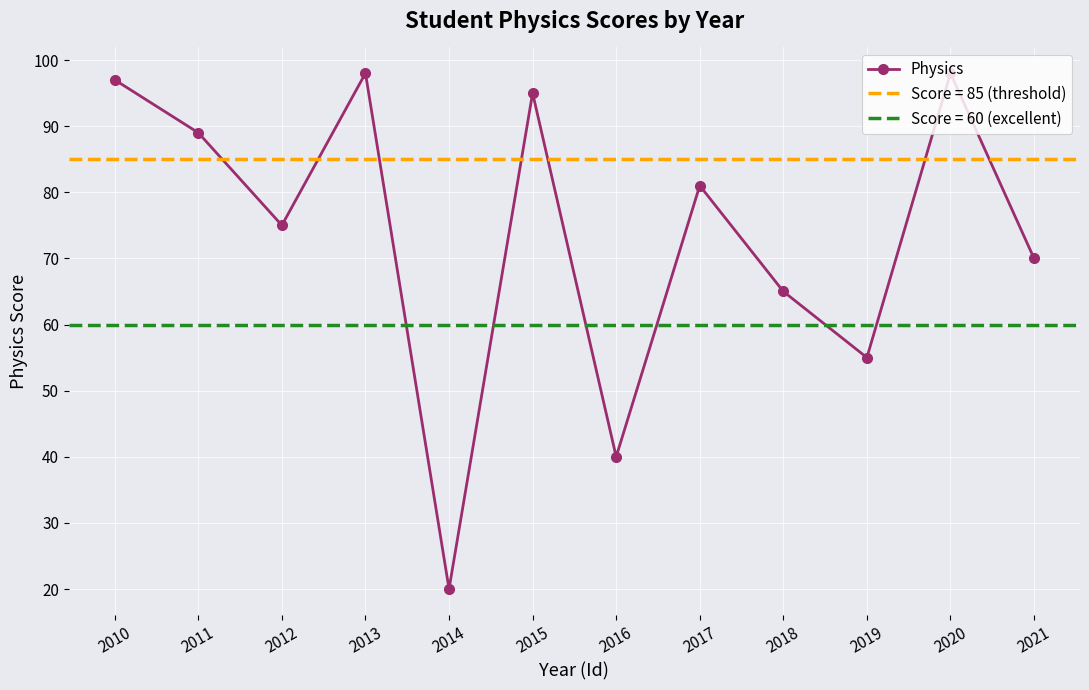

True or false: there are more than 1 points higher than both neighbors.

True